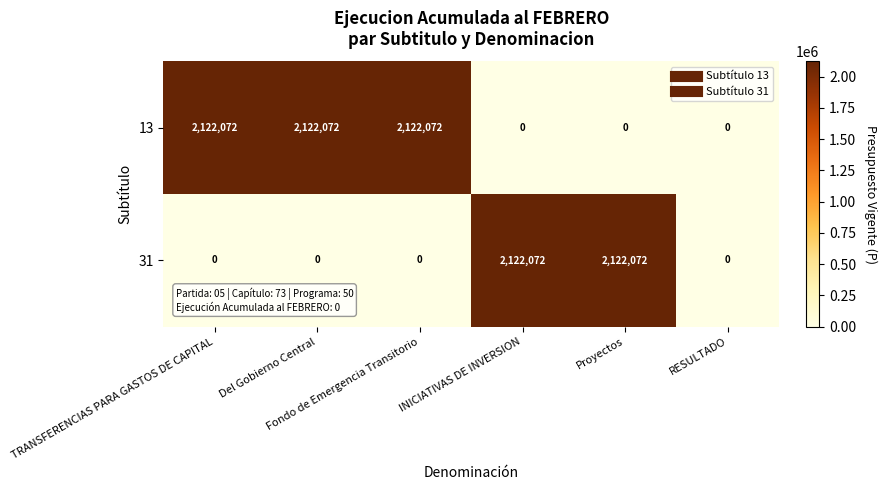

What is the total value across all series at Fondo de Emergencia Transitorio?

2122072